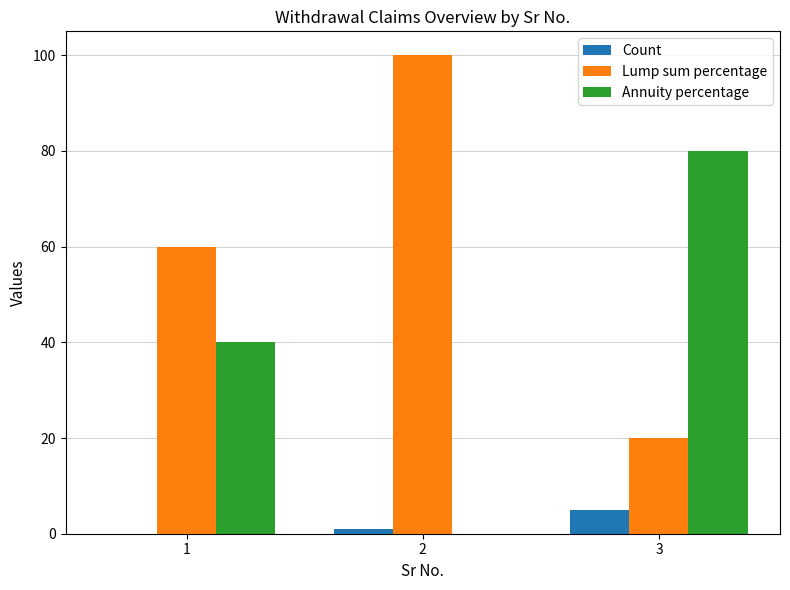

Read the Lump sum percentage value at 3, to the nearest 5.

20